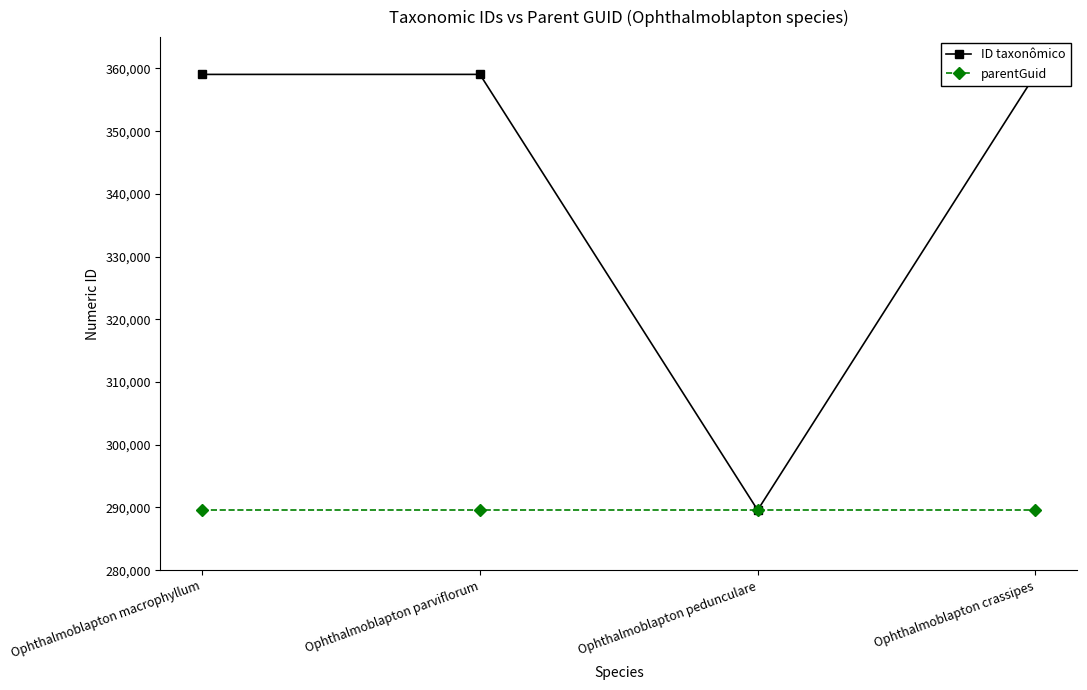

How many categories are shown in the chart?

4